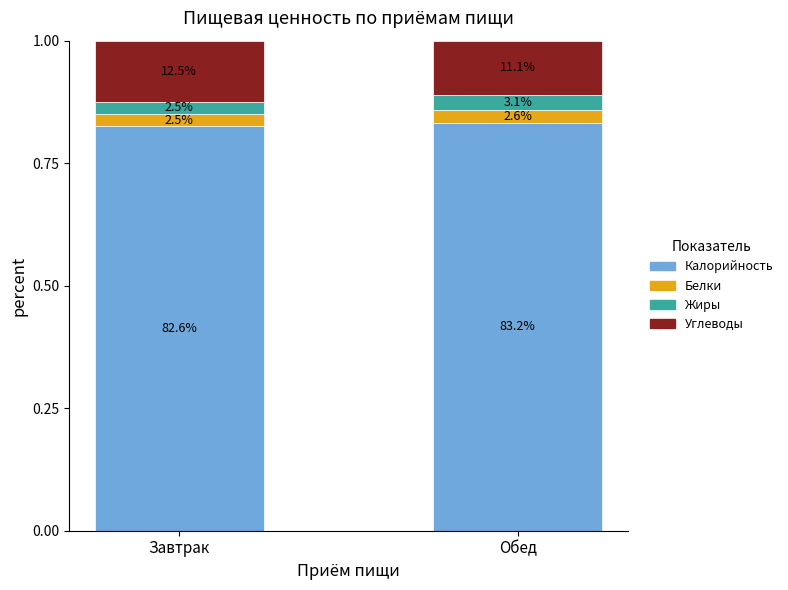

Which series has the largest total across all categories?

Калорийность